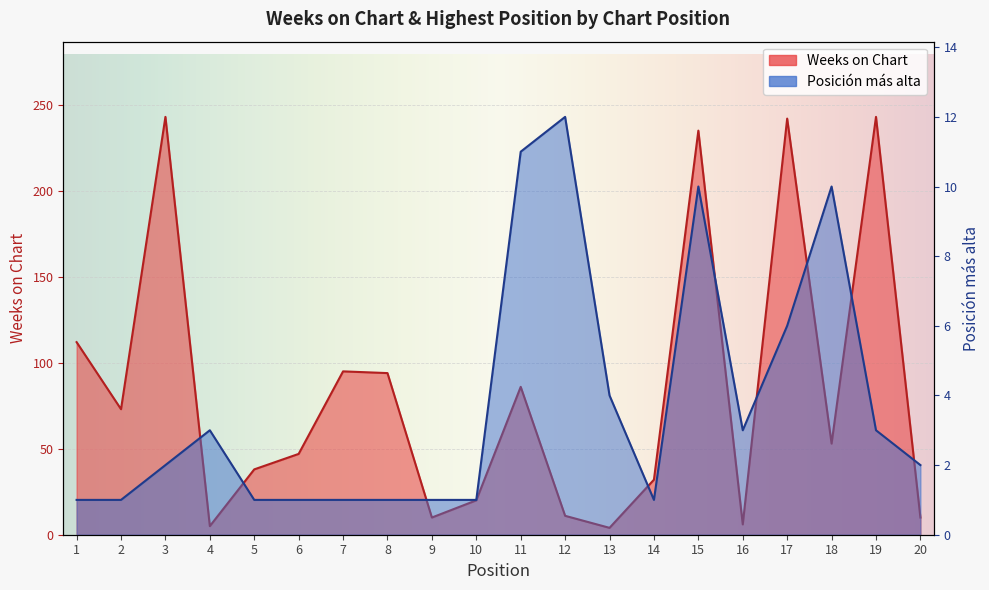

At which label is Posición más alta closest to 6?

17